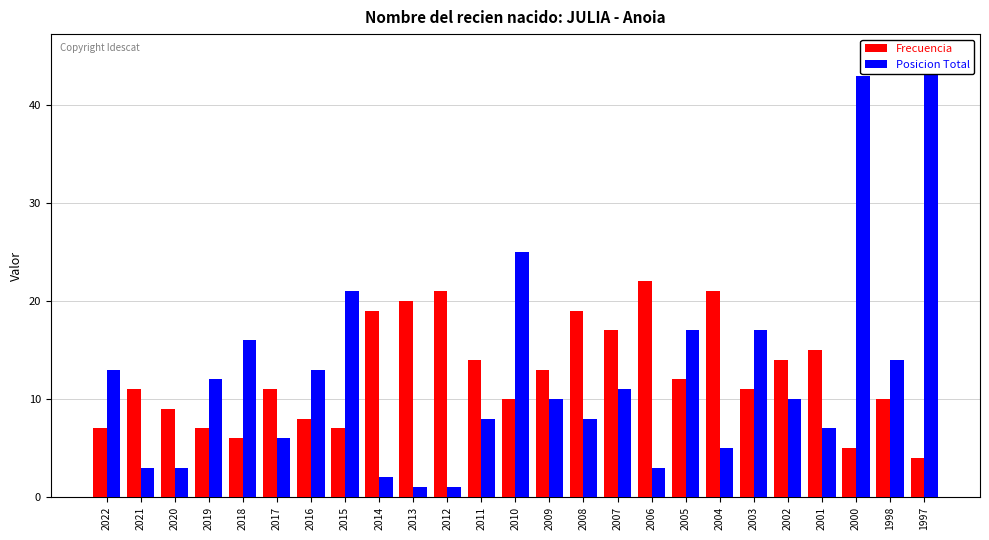

What is the difference between the maximum and minimum values in the Frecuencia series?

18